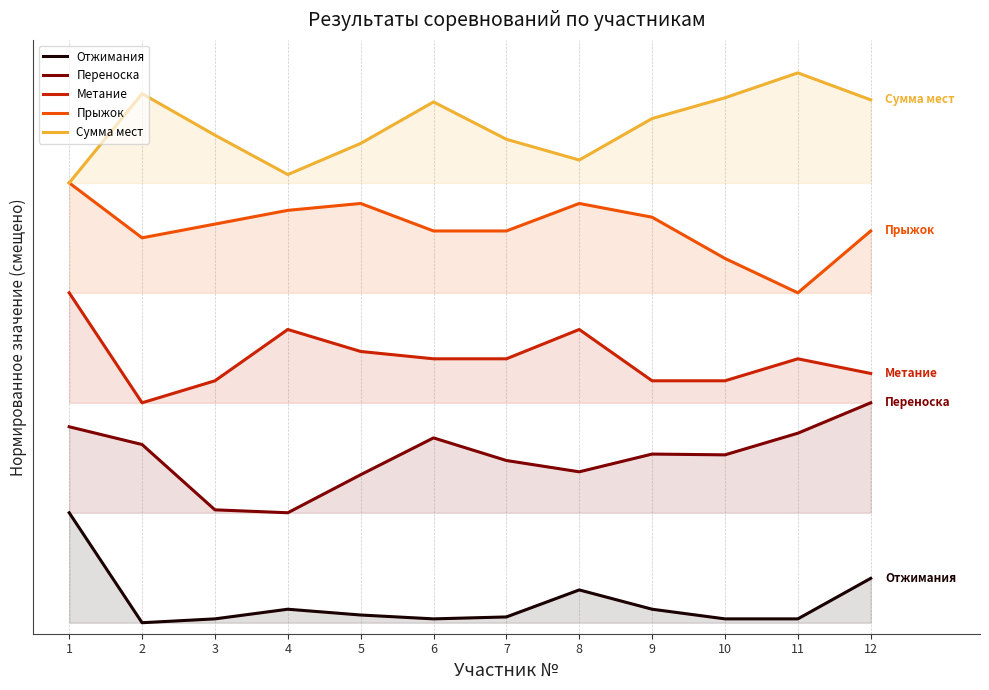

True or false: Прыжок and Метание cross at least once.

False